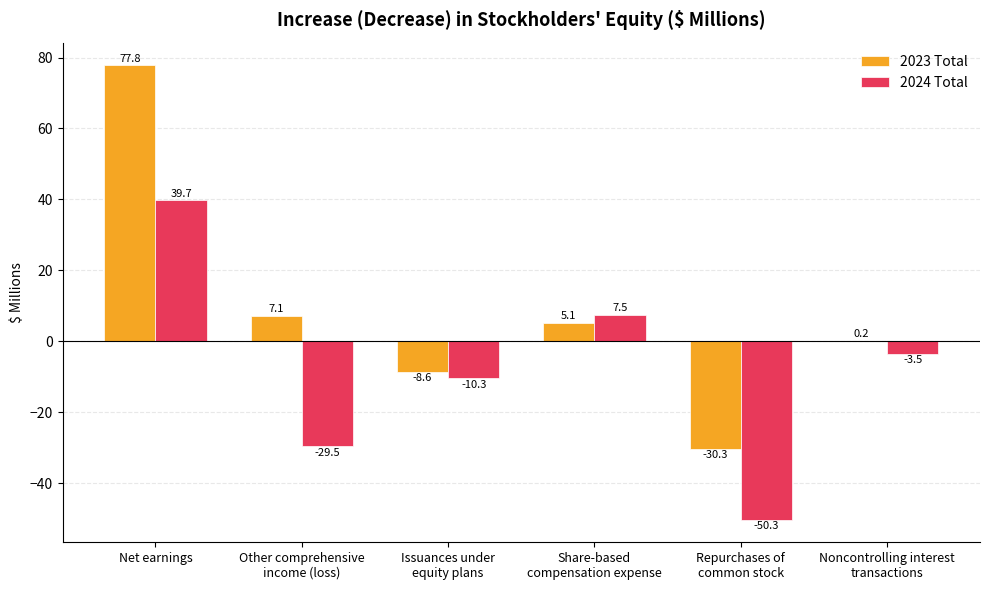

Reading left to right, transcribe all the data shown in this chart.

2023 Total: Net earnings=77.8	Other comprehensive
income (loss)=7.1	Issuances under
equity plans=-8.6	Share-based
compensation expense=5.1	Repurchases of
common stock=-30.3	Noncontrolling interest
transactions=0.2
2024 Total: Net earnings=39.7	Other comprehensive
income (loss)=-29.5	Issuances under
equity plans=-10.3	Share-based
compensation expense=7.5	Repurchases of
common stock=-50.3	Noncontrolling interest
transactions=-3.5